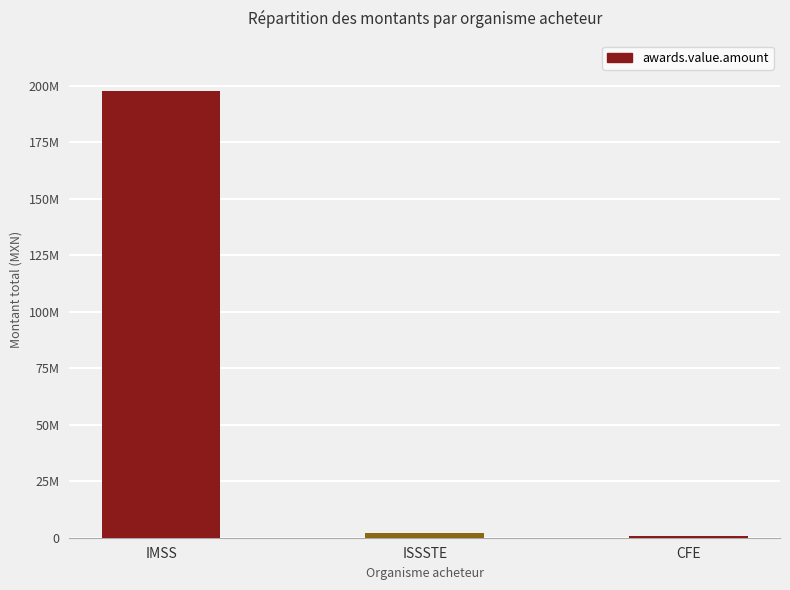

Which has a higher value, IMSS or ISSSTE?

IMSS